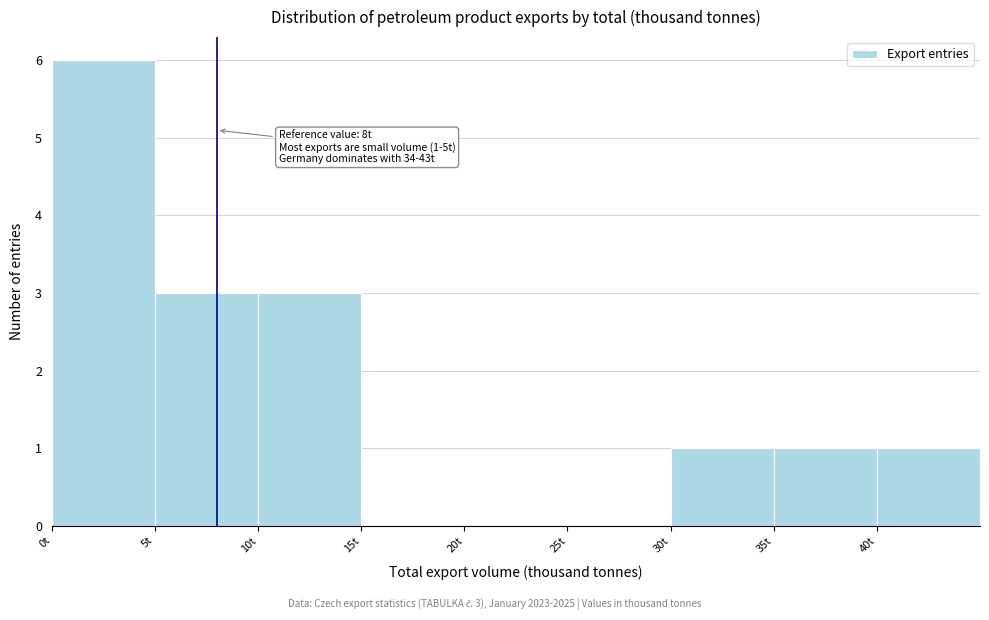

Over which range of the x-axis is the bar tallest?

0 to 5